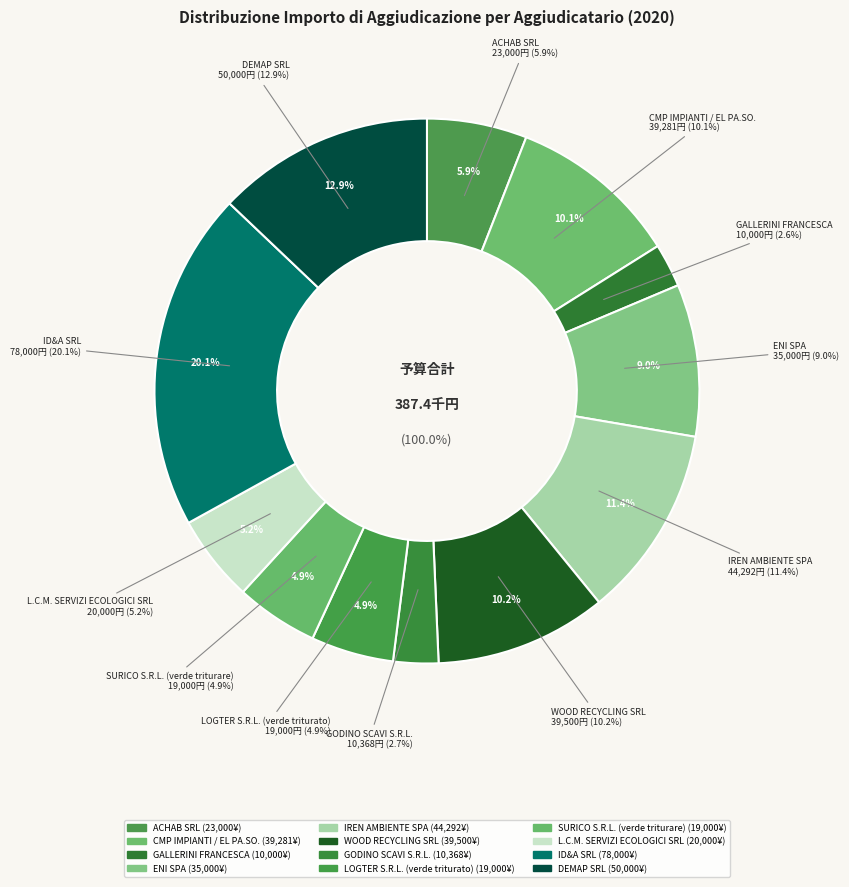

To the nearest percent, what is the difference between the largest and smallest slice percentages?

18%